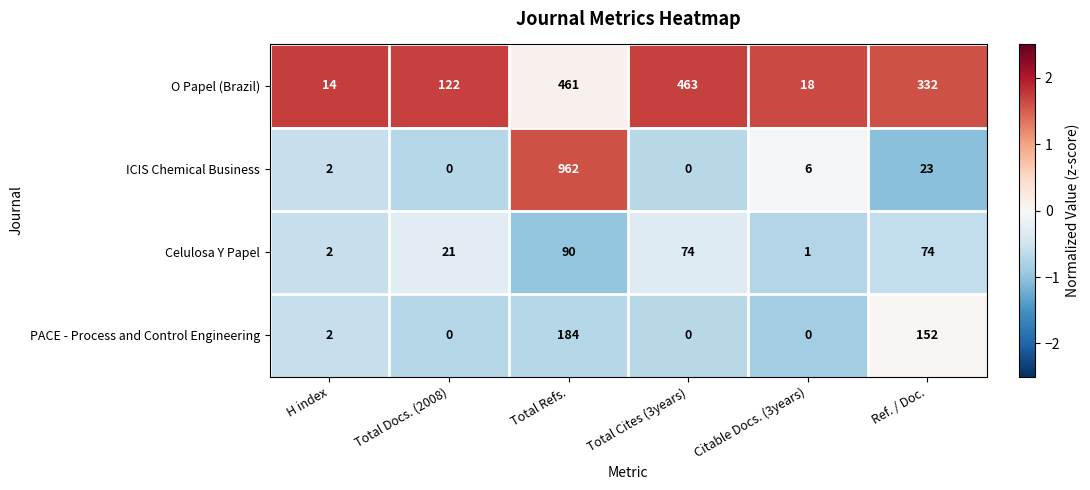

What is the difference between the highest and lowest values at Citable Docs. (3years)?

18